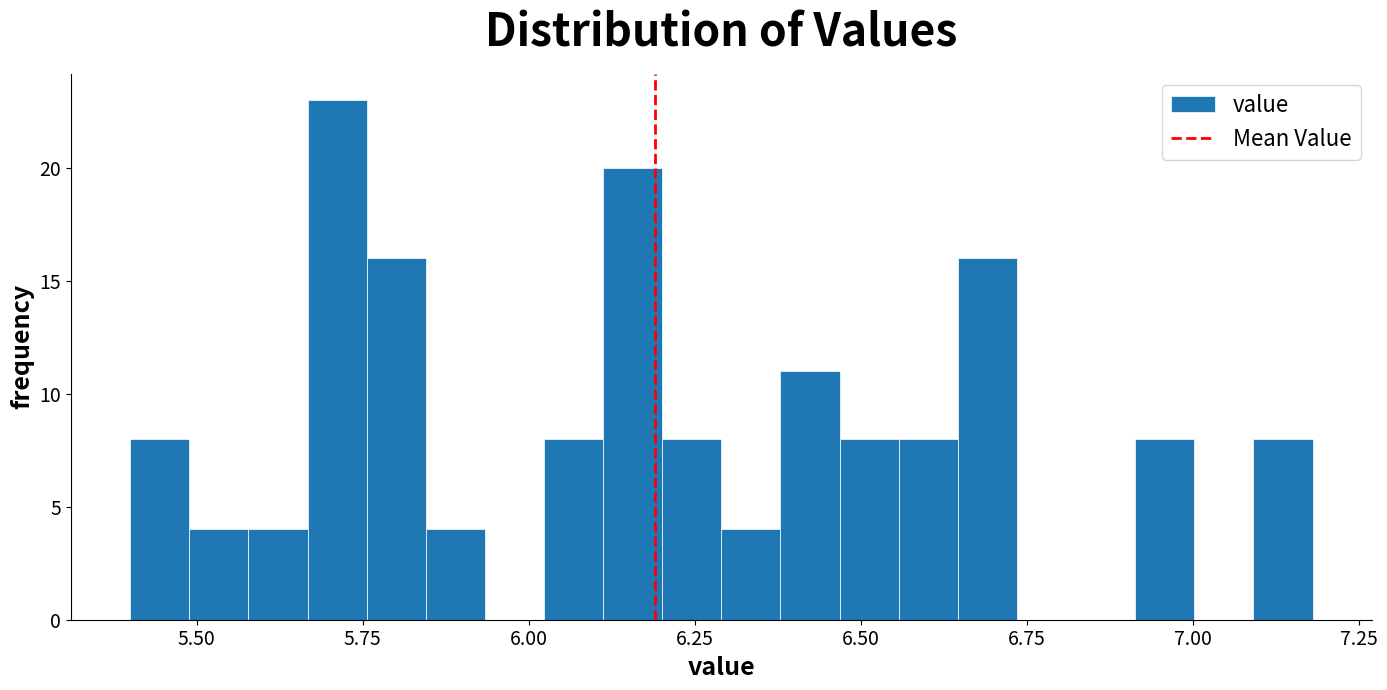

Read against the x-axis, roughly where is the centre of the tallest bar?

5.70